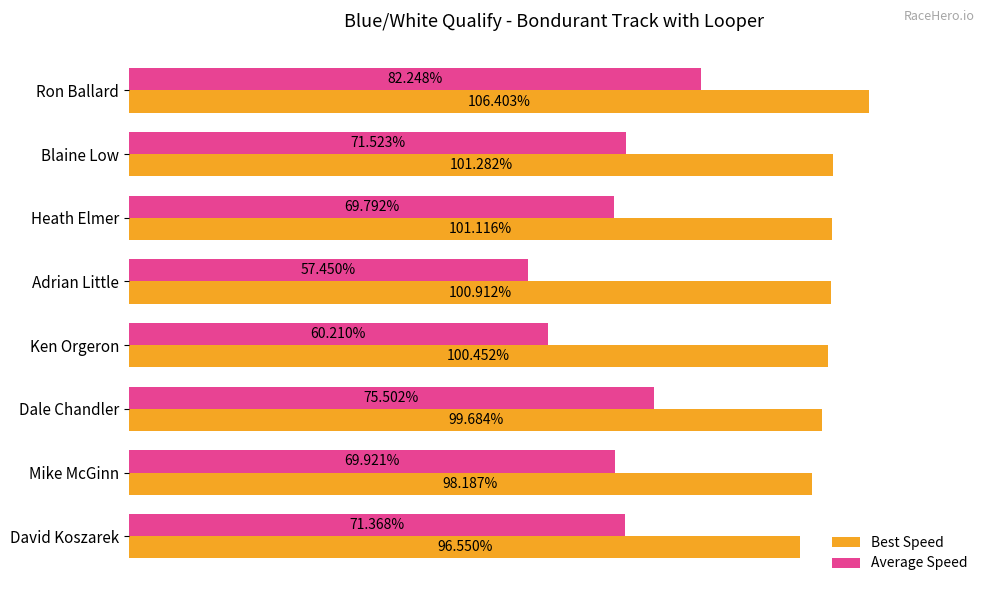

Which category has the highest value in the Best Speed series?

Ron Ballard